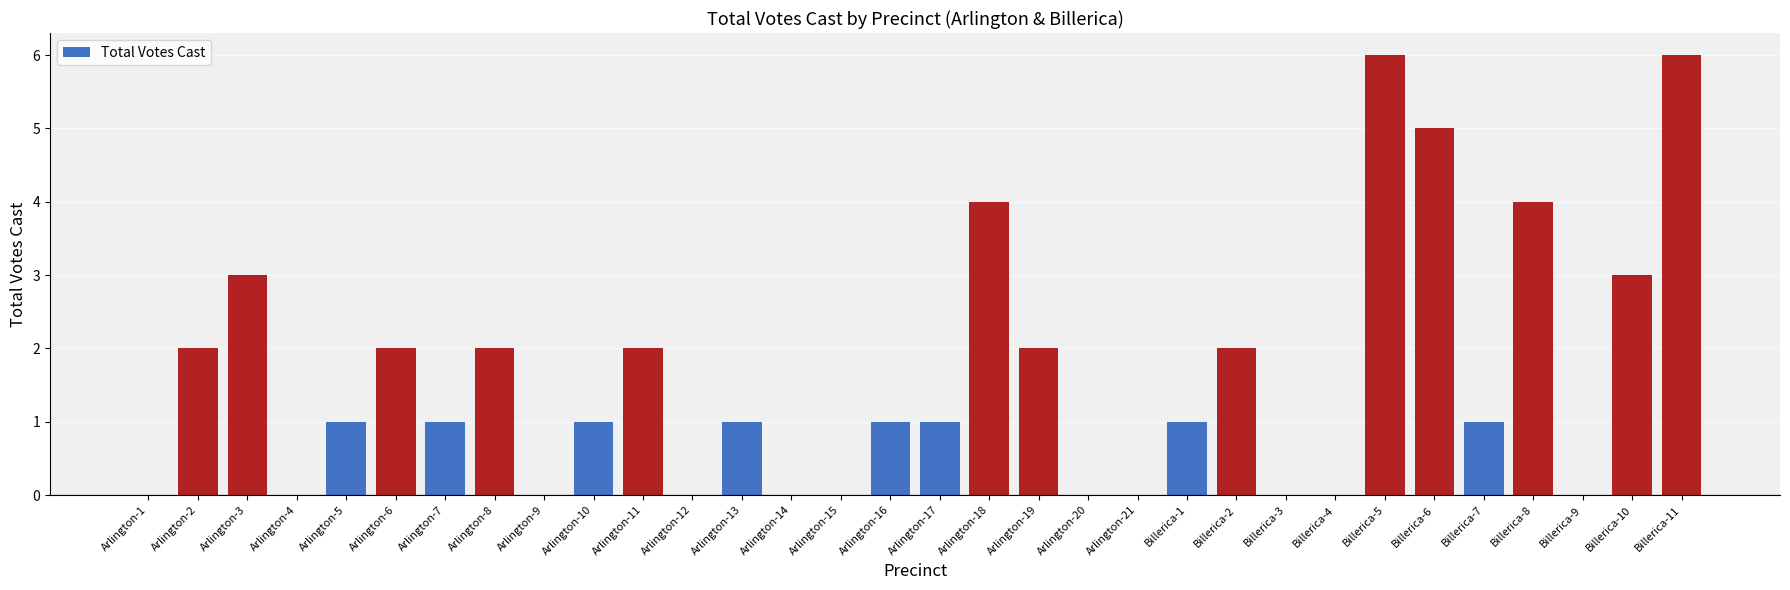

Which has a higher value, Arlington-15 or Arlington-6?

Arlington-6